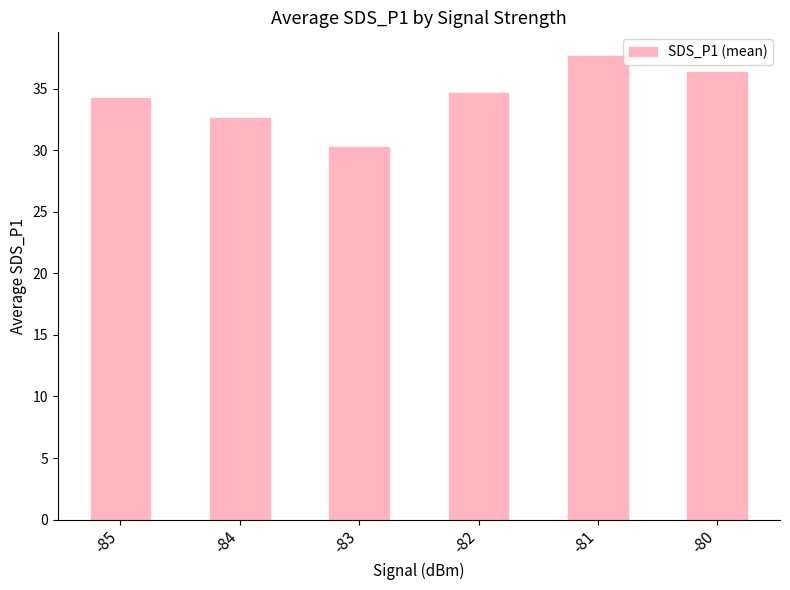

List the labels in order of value, smallest first.

-83, -84, -85, -82, -80, -81